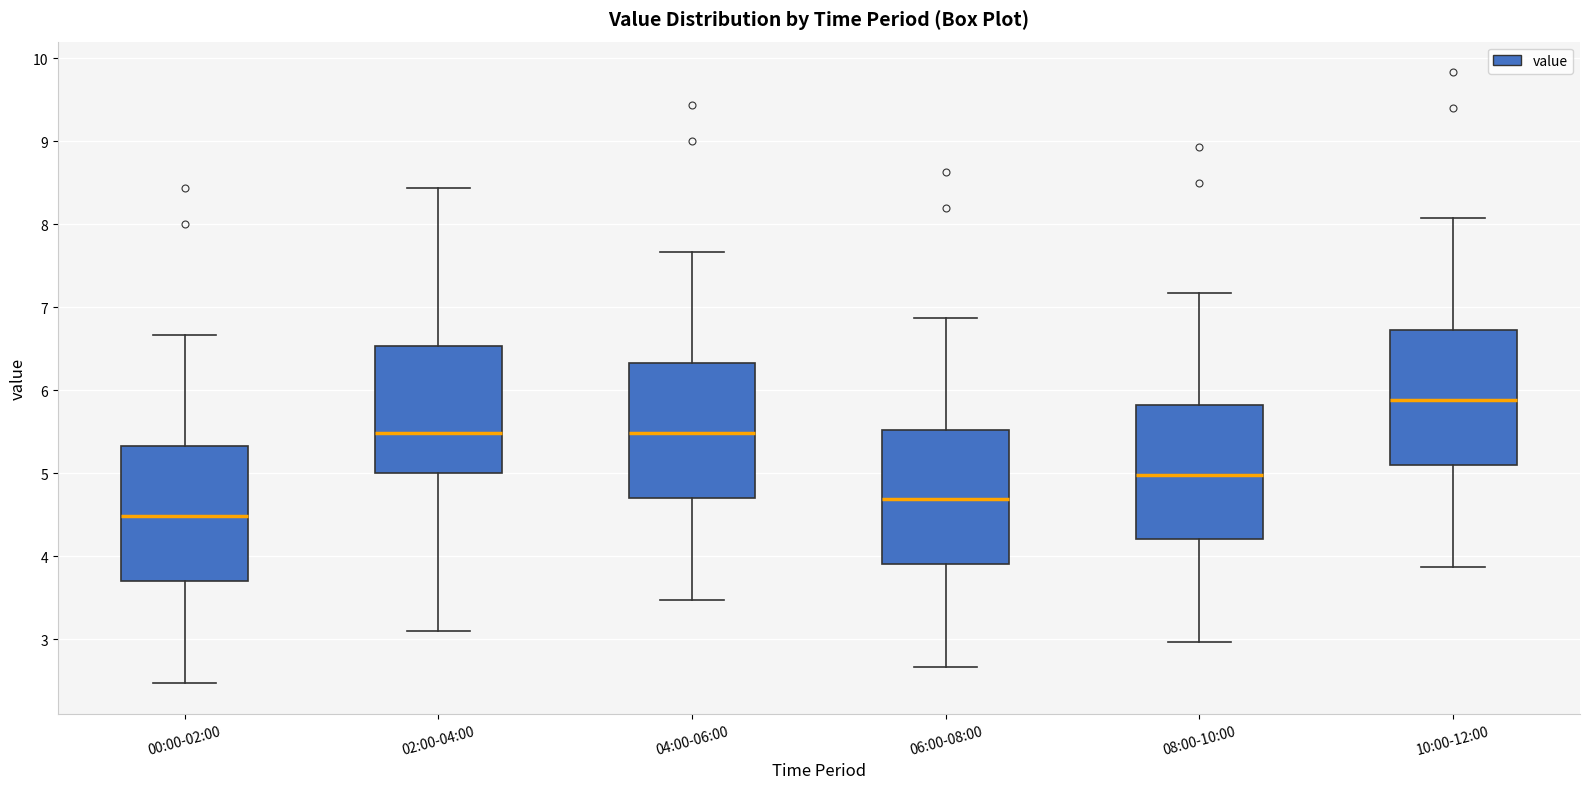

Reading left to right, transcribe this box plot: for each box, give where its median line is, the range the box spans, and where its two whiskers end, as read against the y-axis. The values are not printed on the chart, so give them approximately, as read against the axis.

00:00-02:00: median 4.5, box 3.7 to 5.3, whiskers 2.5 to 6.7
02:00-04:00: median 5.5, box 5.0 to 6.5, whiskers 3.1 to 8.4
04:00-06:00: median 5.5, box 4.7 to 6.3, whiskers 3.5 to 7.7
06:00-08:00: median 4.7, box 3.9 to 5.5, whiskers 2.7 to 6.9
08:00-10:00: median 5.0, box 4.2 to 5.8, whiskers 3.0 to 7.2
10:00-12:00: median 5.9, box 5.1 to 6.7, whiskers 3.9 to 8.1